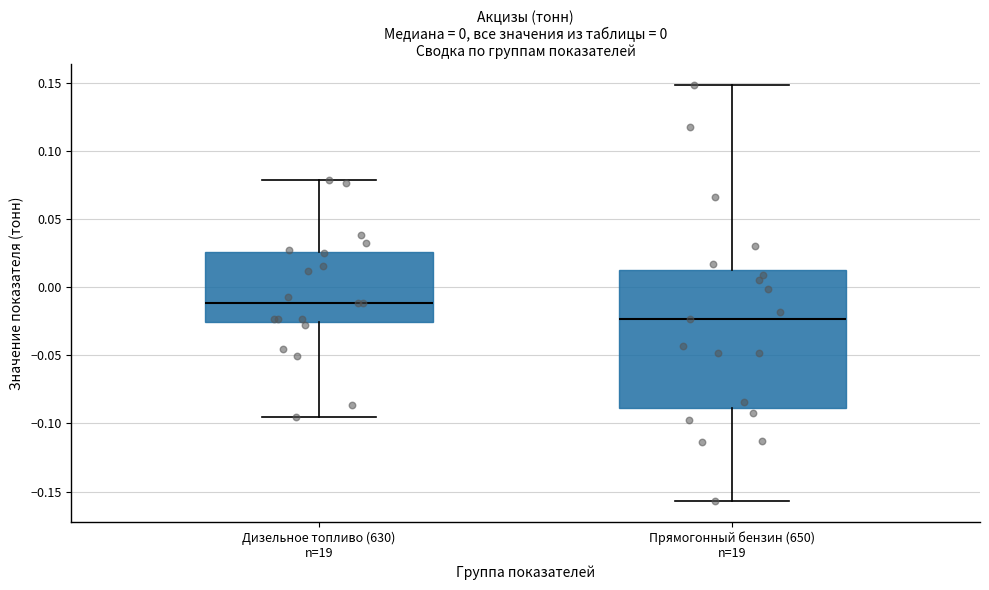

Comparing the boxes themselves (not the whiskers), which one is the tallest?

Прямогонный бензин (650) n=19